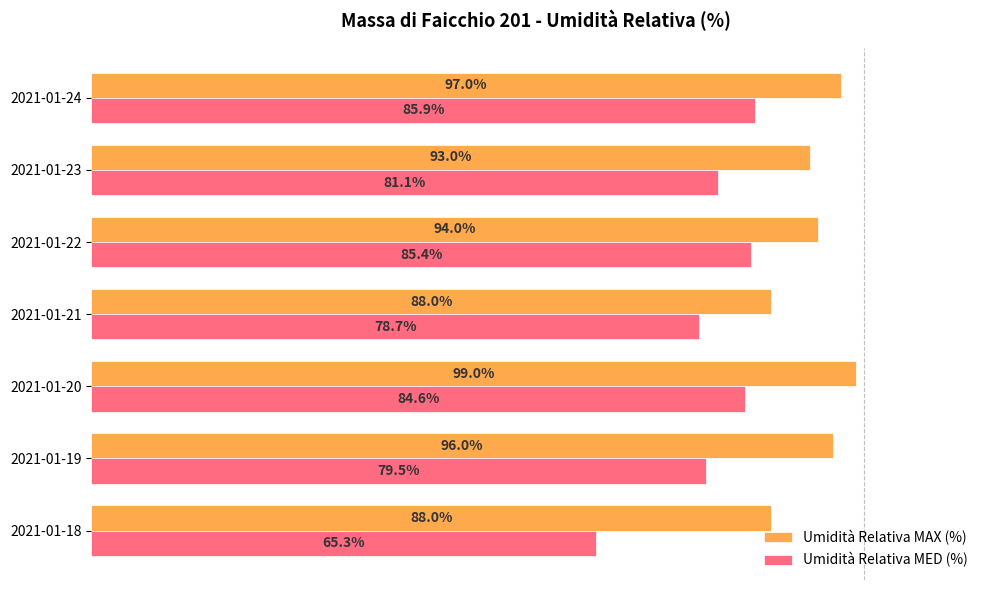

Rank the series by their maximum value, from highest to lowest.

Umidità Relativa MAX (%), Umidità Relativa MED (%)